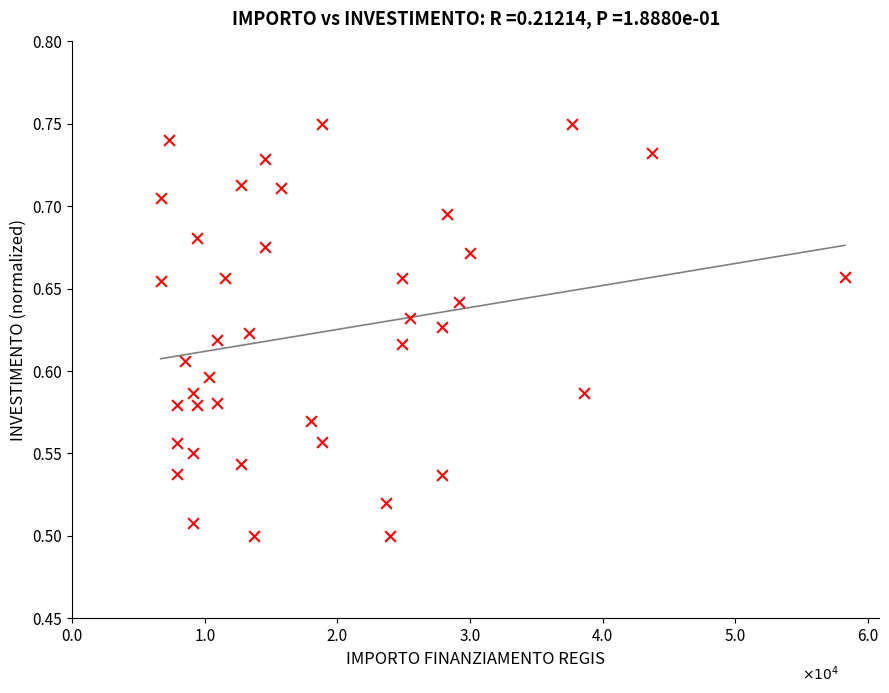

What is the range of X values (max minus min)?

51595.0